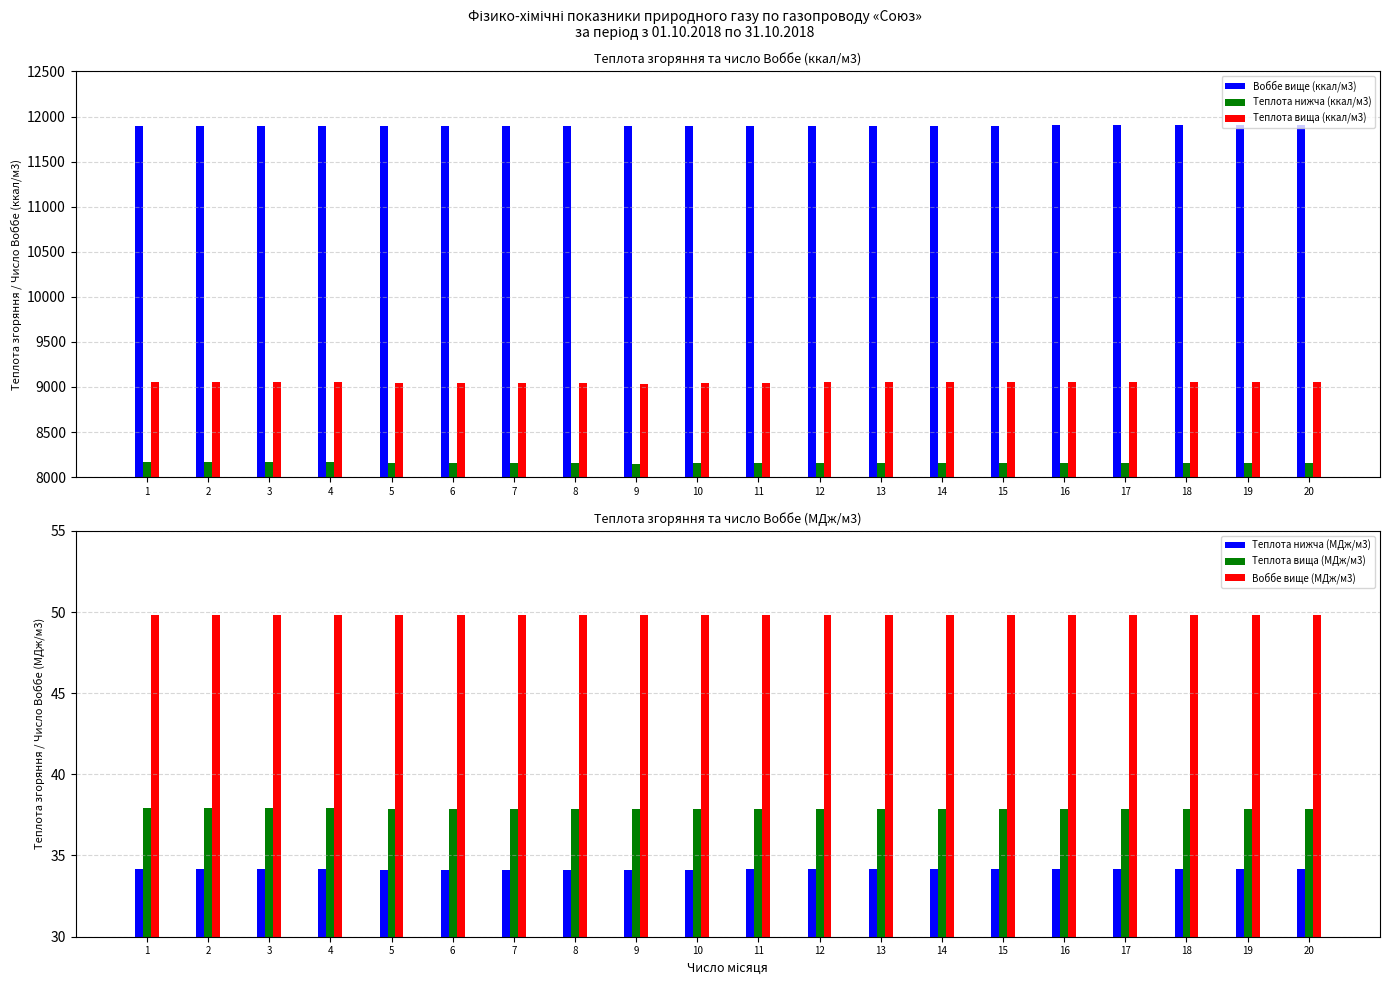

True or false: Теплота вища (МДж/м3) has a value of 37.9 at 6.

True